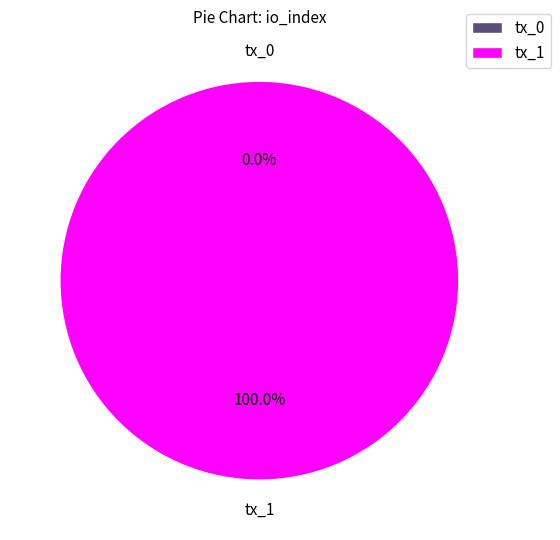

Which category has the smallest portion of the pie?

tx_0